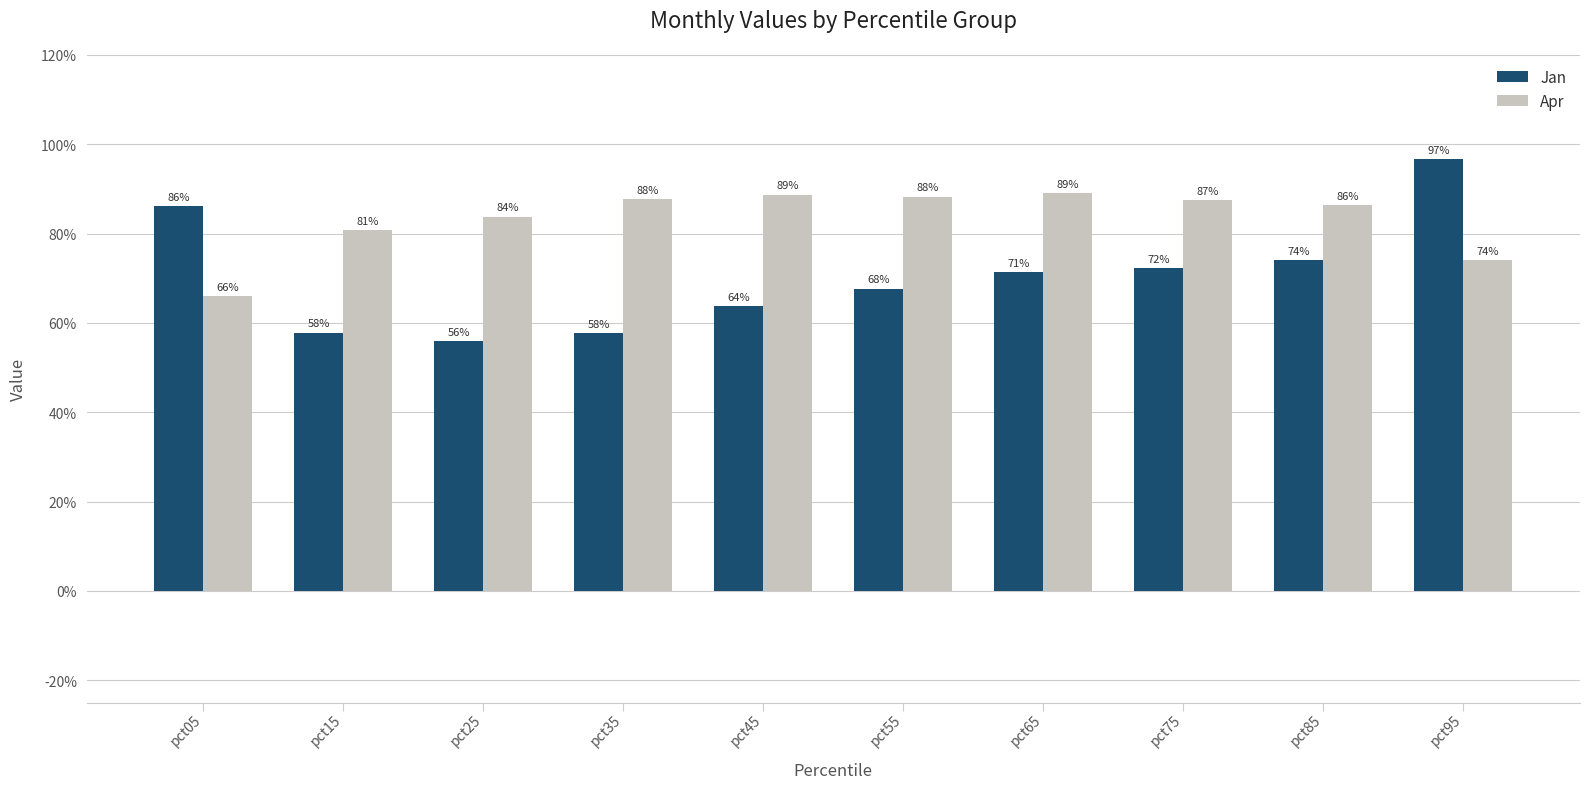

The value of Apr at pct15 is 0.8. True or false?

True